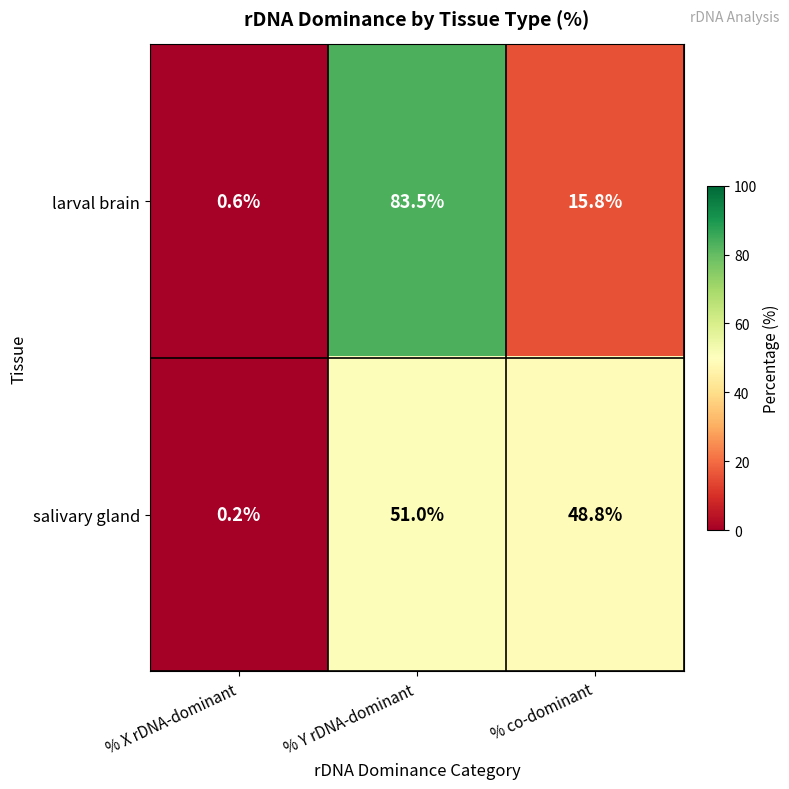

At which label is salivary gland closest to 25?

% co-dominant